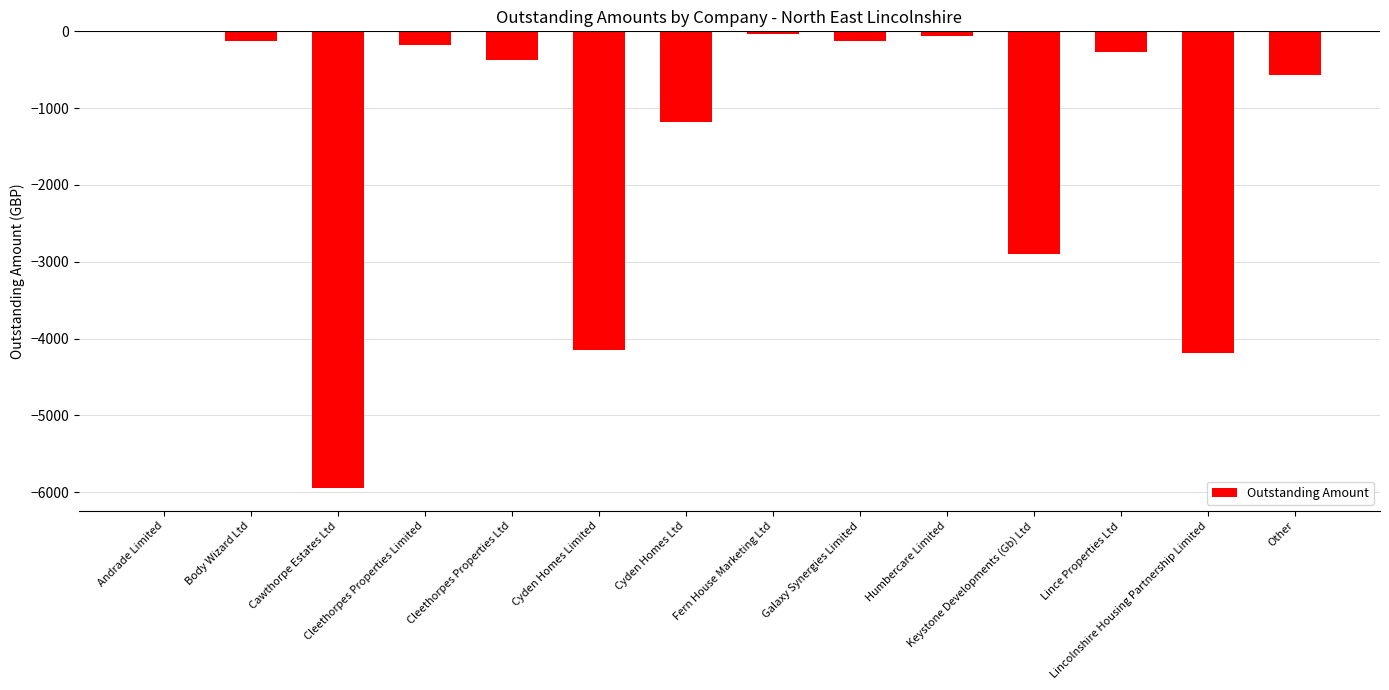

What is the sum of all values?

-20096.7